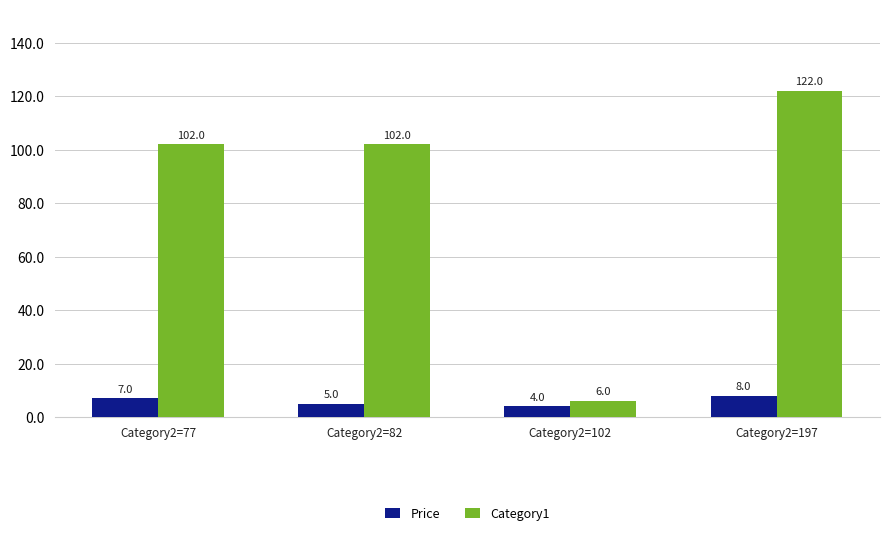

Which series has the widest spread of values?

Category1